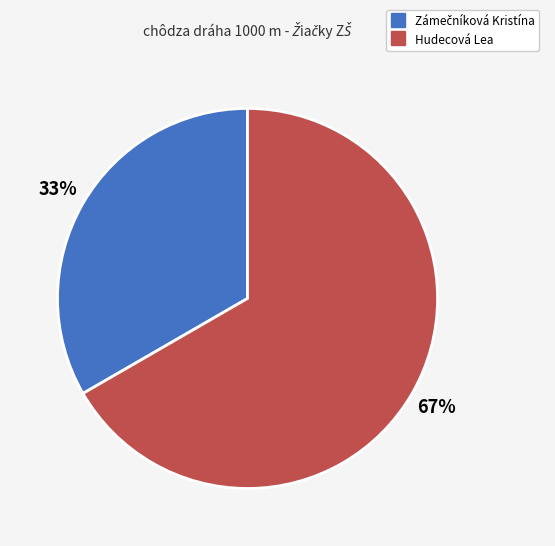

True or false: Hudecová Lea accounts for 67% of the total.

True